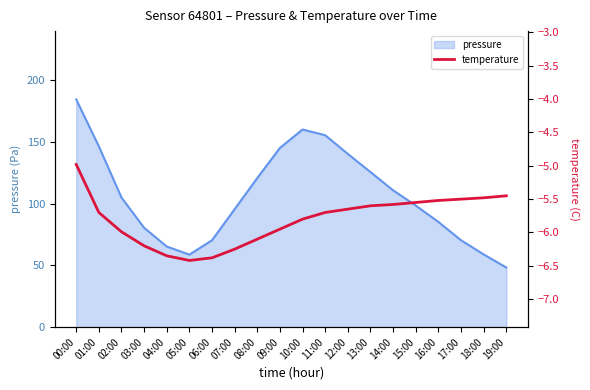

Where is the data nearest to the value -5?

00:00